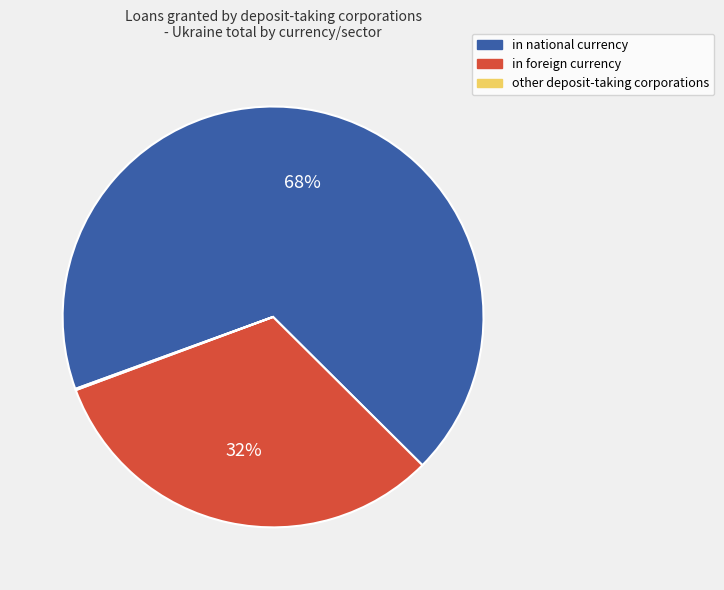

True or false: in national currency accounts for 68% of the total.

True